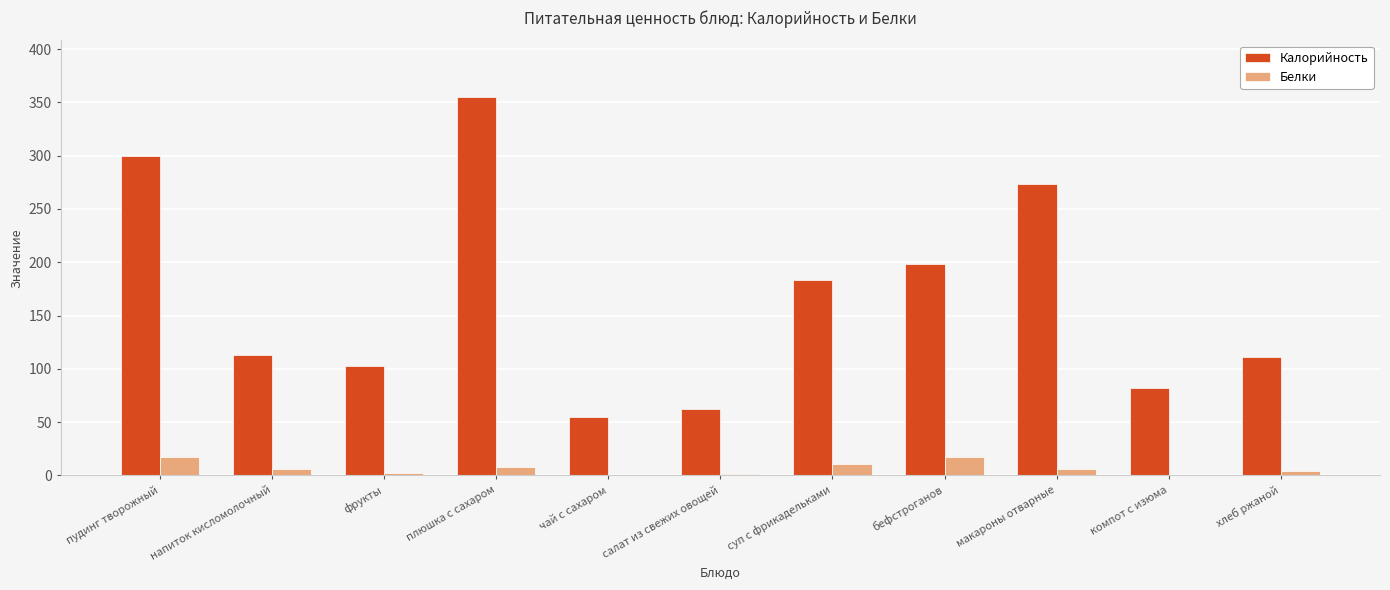

Read the Белки value at макароны отварные.

6.0